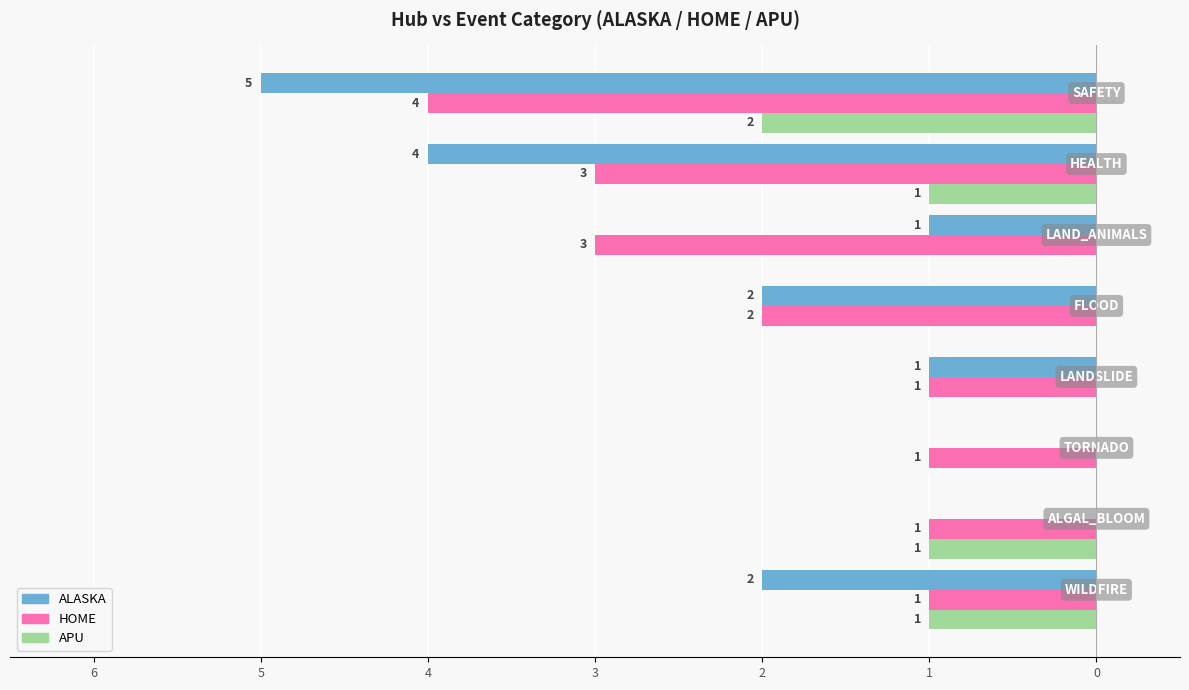

Which series changed the most between 5 and 4?

APU